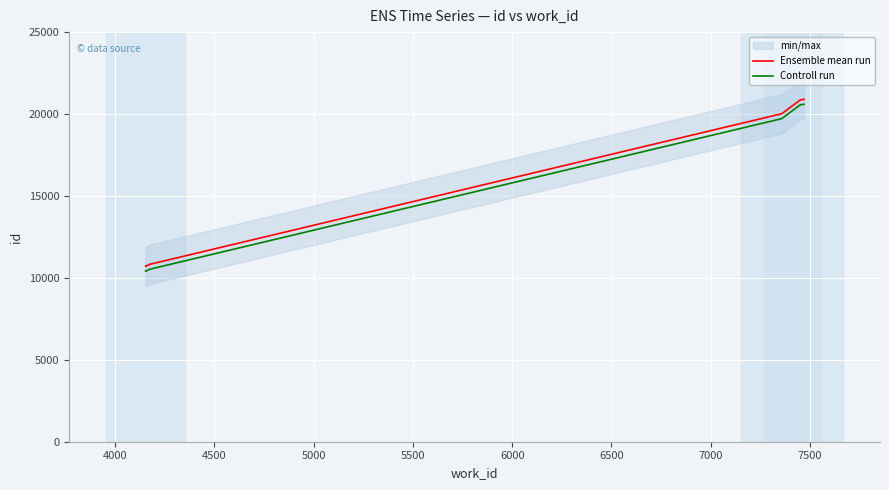

True or false: Controll run and Ensemble mean run intersect in this chart.

False